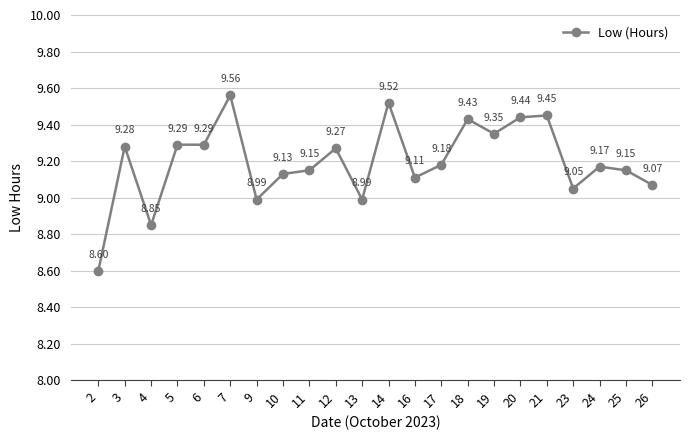

What is the greatest value displayed?

9.6